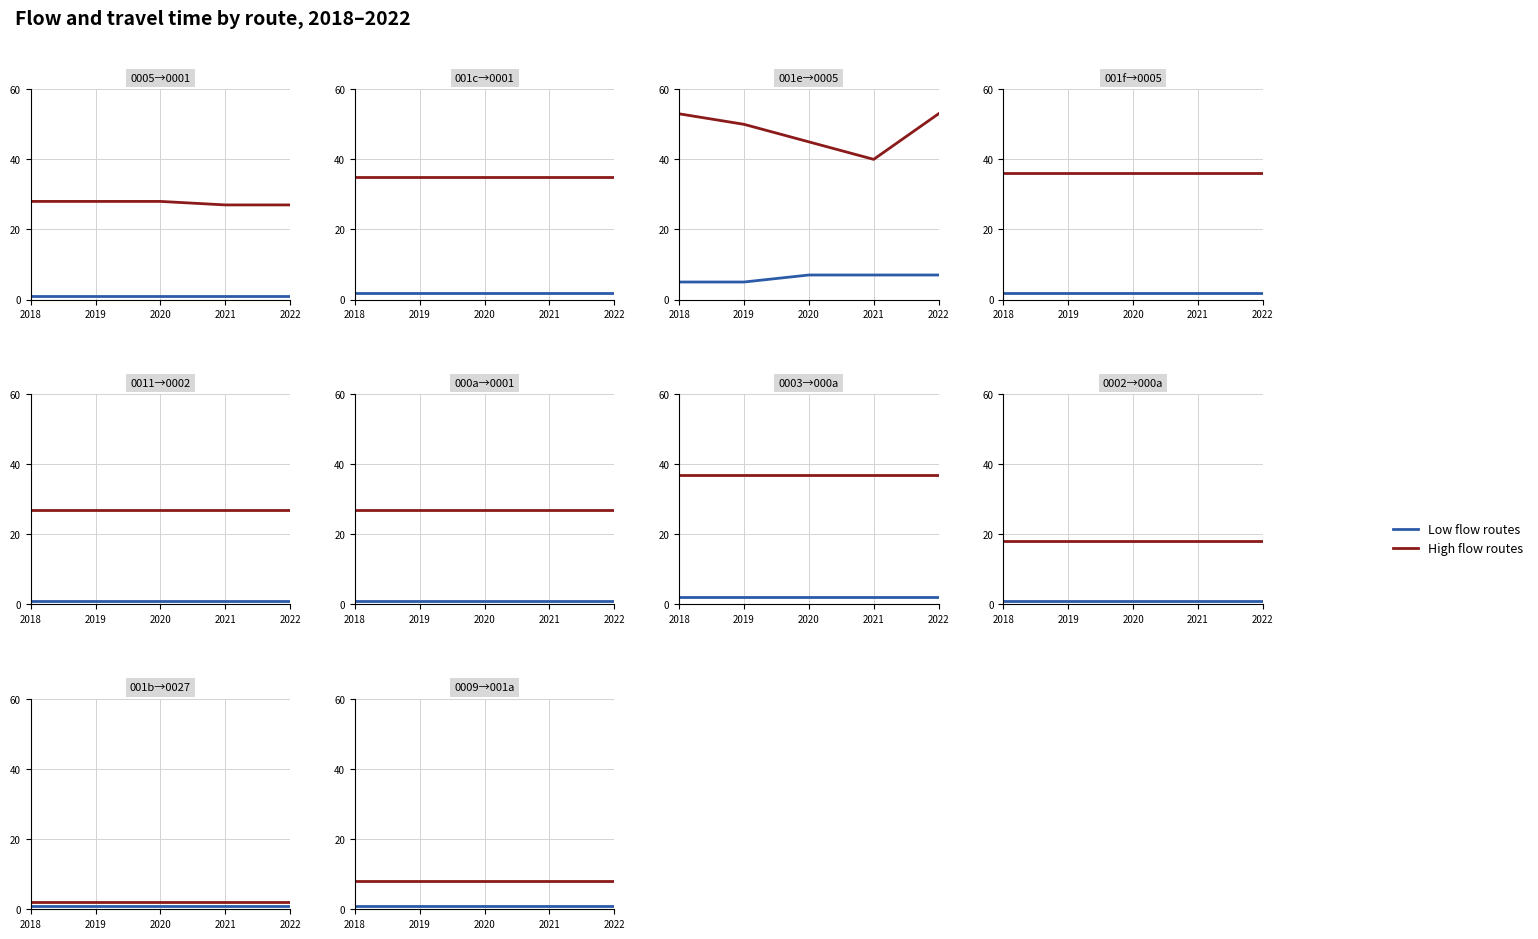

Count the number of categories in the chart.

5